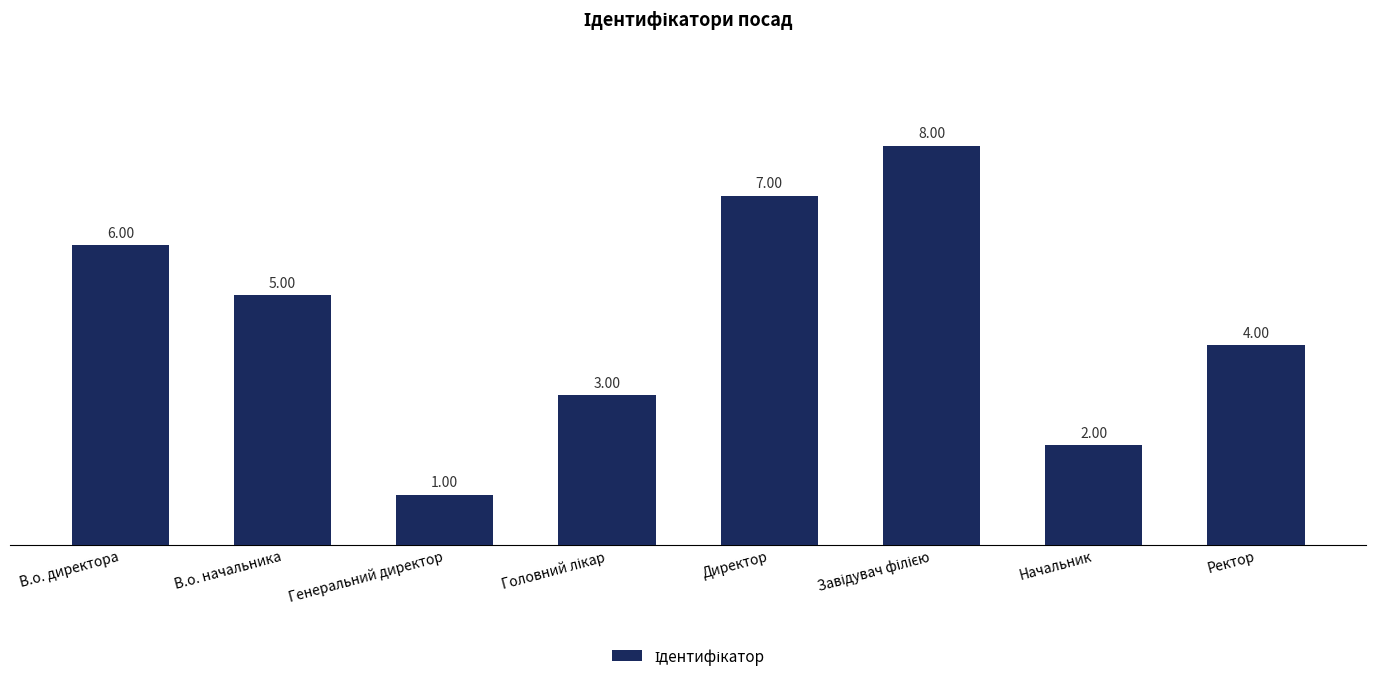

Where is the data nearest to the value 4?

Ректор